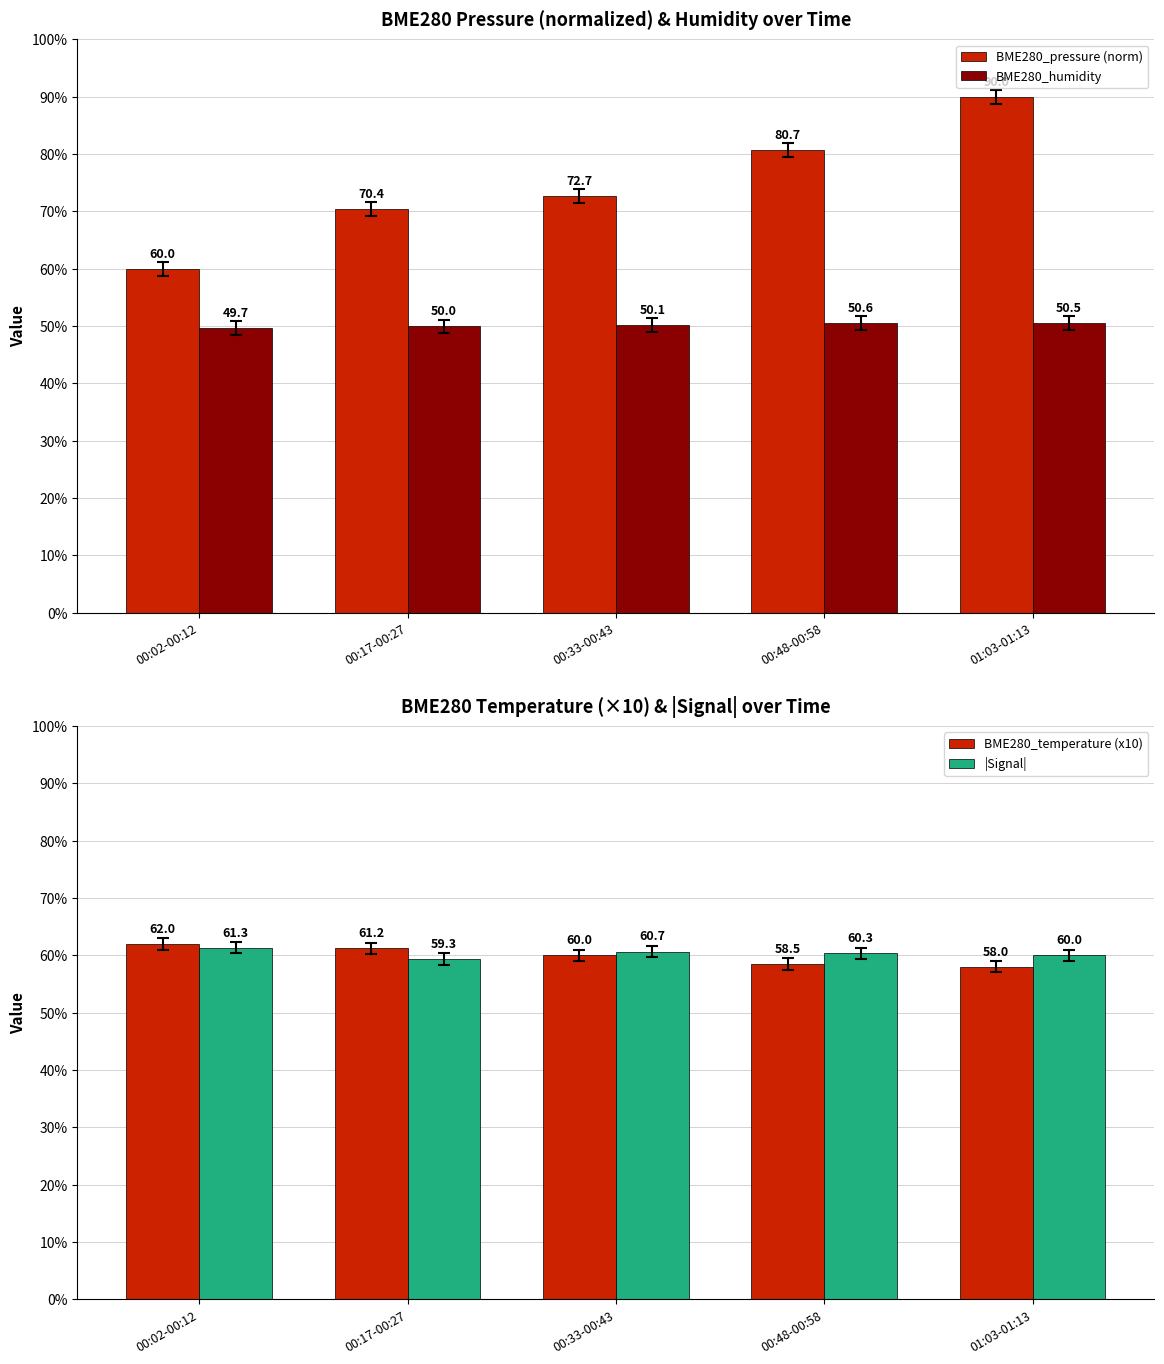

Rank the series by their maximum value, from lowest to highest.

BME280_humidity, |Signal|, BME280_temperature (x10), BME280_pressure (norm)